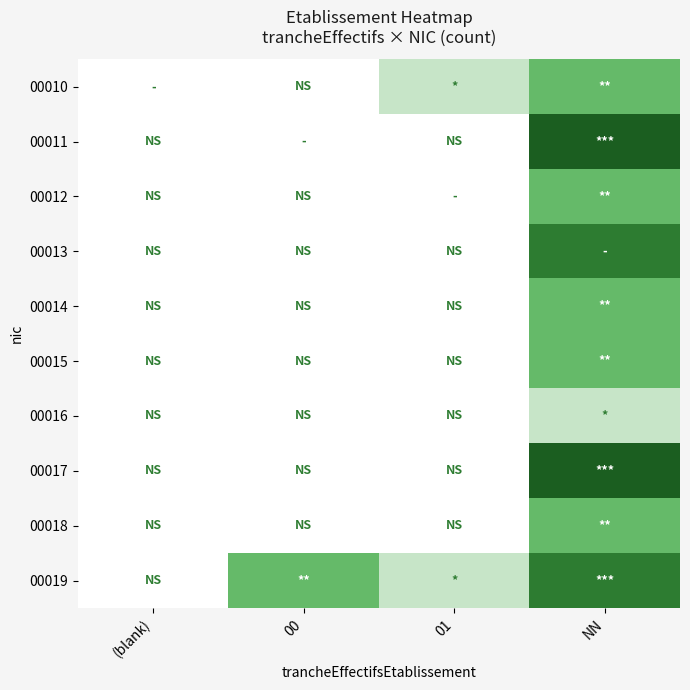

Which has a higher value, (blank) or 00?

(blank)